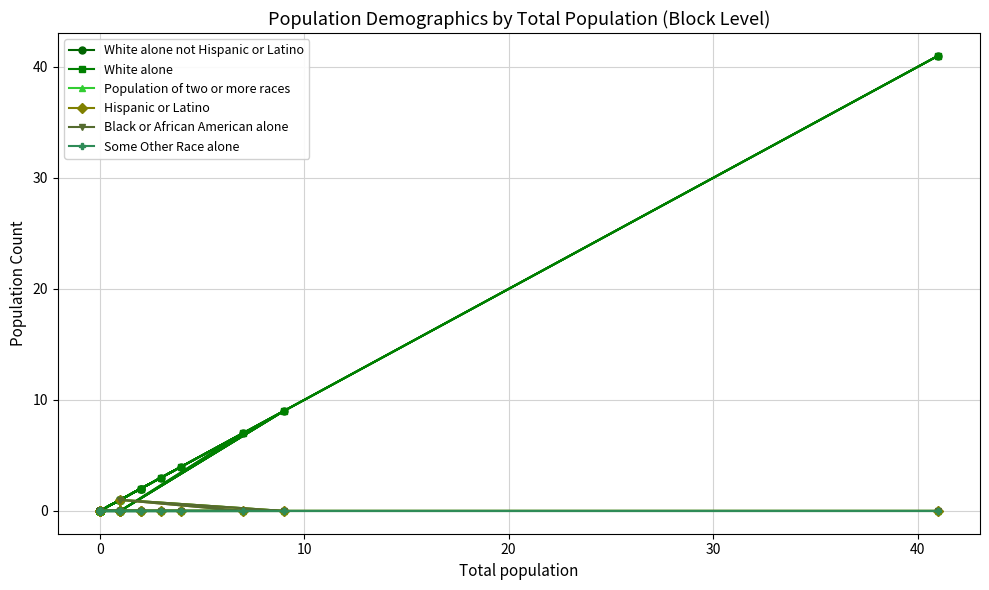

True or false: Population of two or more races and Some Other Race alone cross at least once.

False